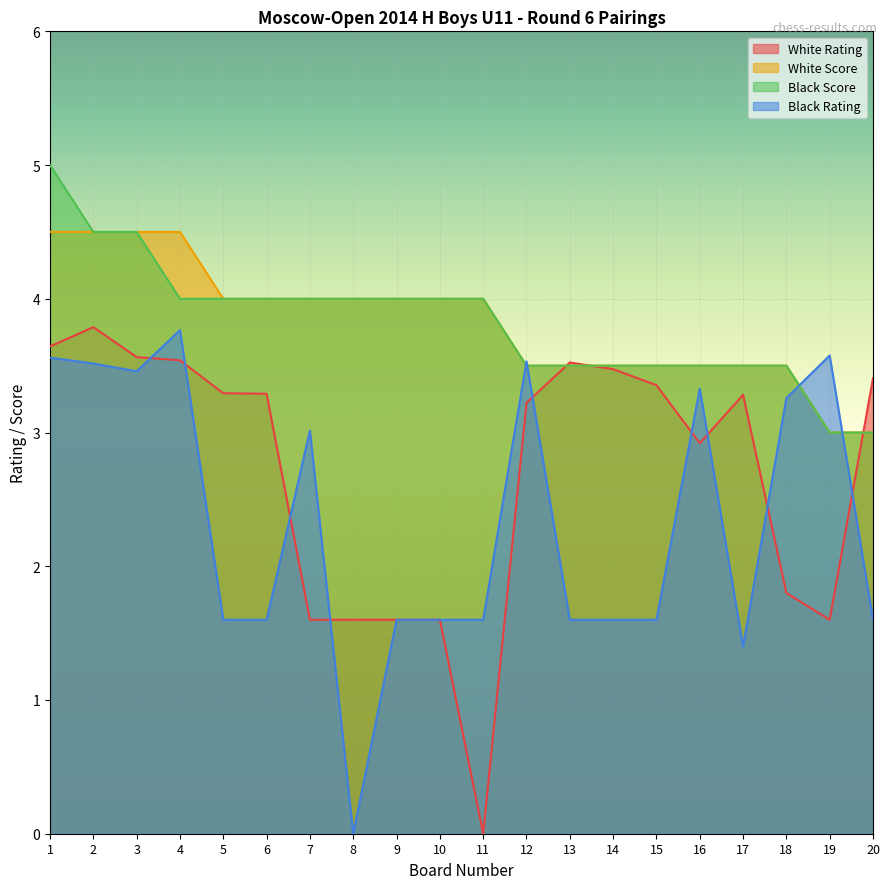

Between which two adjacent categories do White Score and White Rating first intersect?

12 and 13